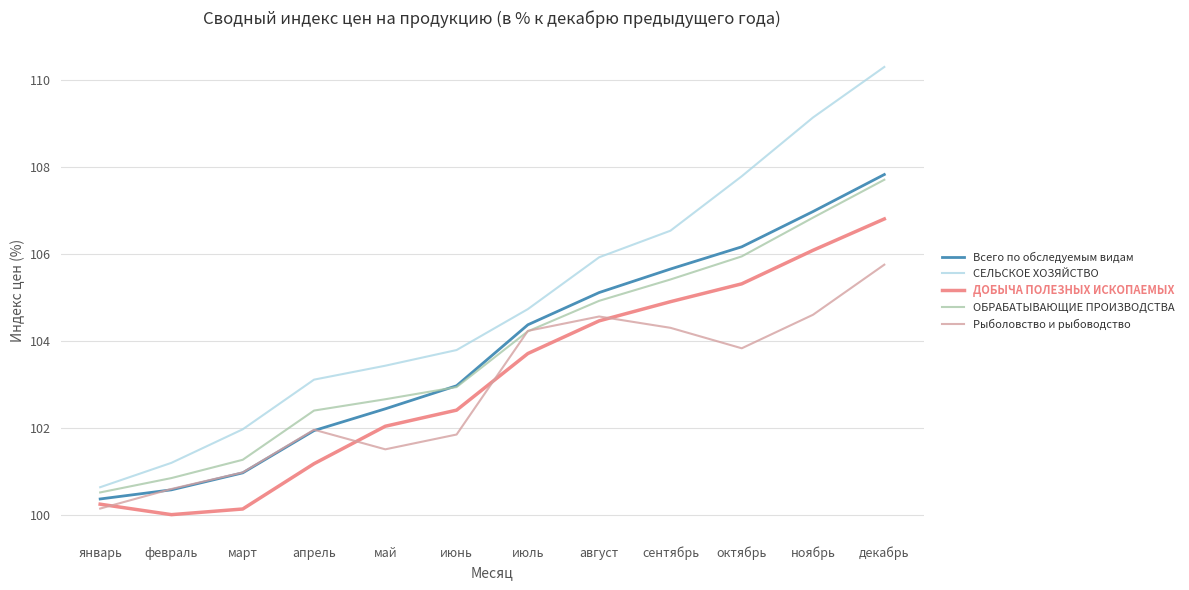

What is the difference between the СЕЛЬСКОЕ ХОЗЯЙСТВО values at август and апрель?

2.8